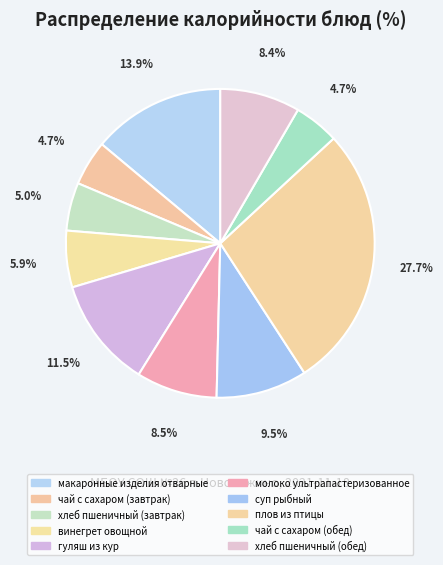

What percentage is the винегрет овощной slice, to the nearest percent?

6%